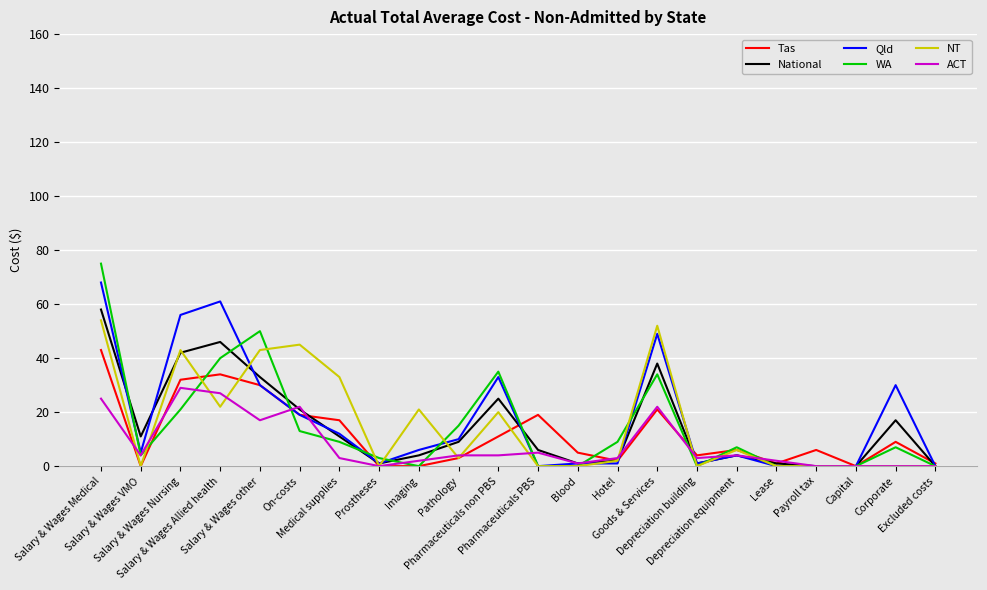

What is the greatest value displayed?

75